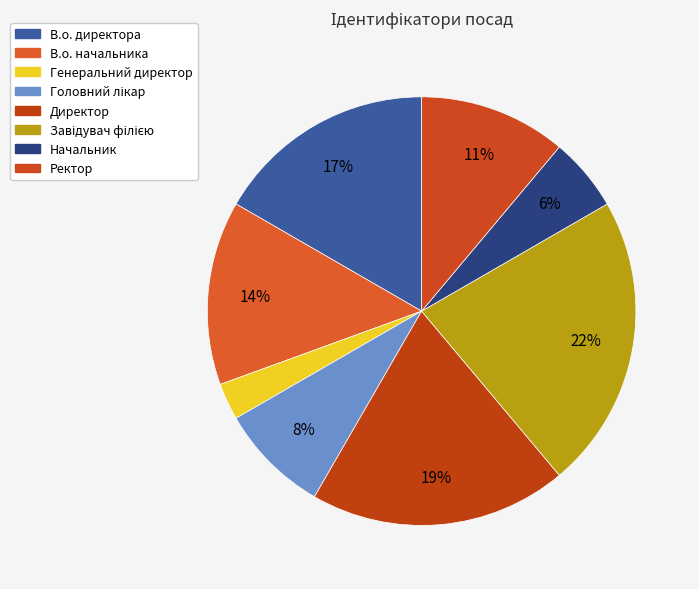

How many segments does this pie chart have?

8